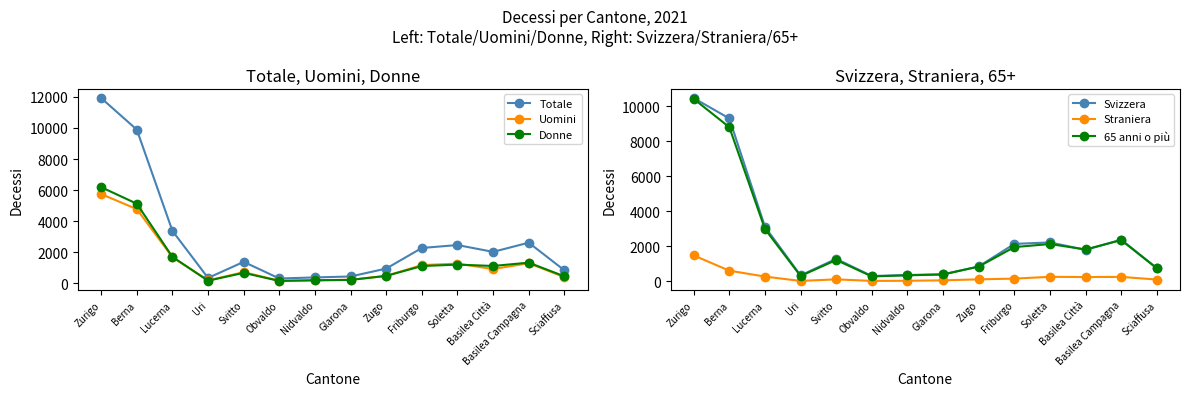

What position from the left is Basilea Campagna?

13